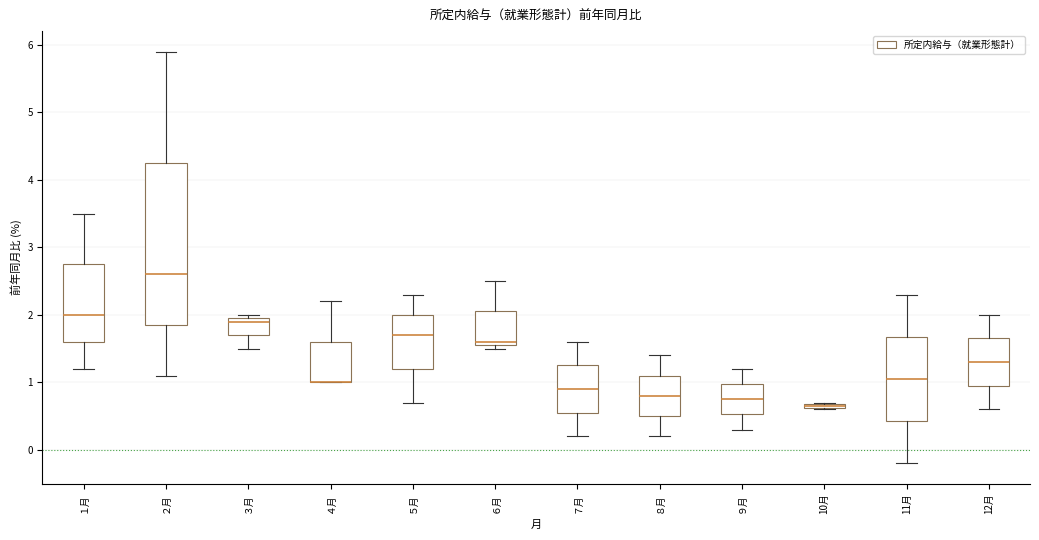

Comparing the boxes themselves (not the whiskers), which one is the tallest?

２月